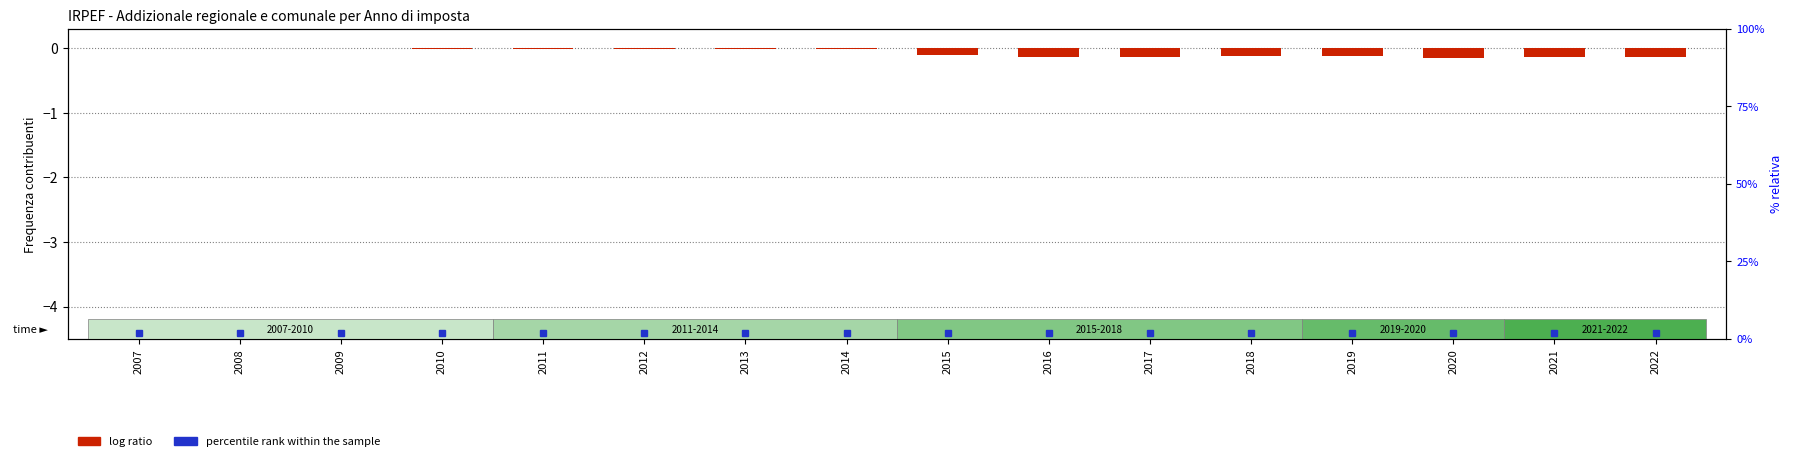

List the labels in order of value, largest first.

2007, 2008, 2009, 2010, 2013, 2012, 2011, 2014, 2015, 2019, 2018, 2016, 2021, 2017, 2022, 2020